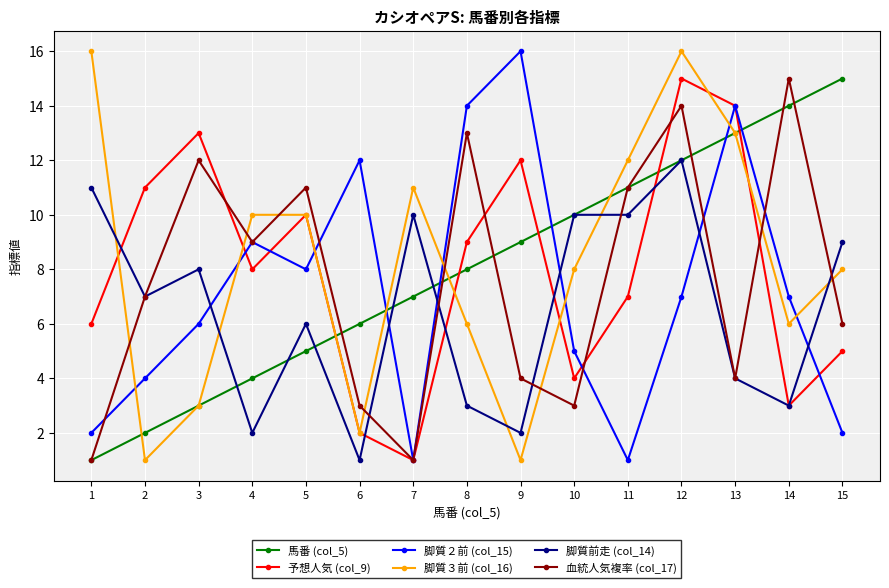

Reading right to left, what are all the values shown in this chart?

馬番 (col_5): 15	14	13	12	11	10	9	8	7	6	5	4	3	2	1
予想人気 (col_9): 5	3	14	15	7	4	12	9	1	2	10	8	13	11	6
脚質２前 (col_15): 2	7	14	7	1	5	16	14	1	12	8	9	6	4	2
脚質３前 (col_16): 8	6	13	16	12	8	1	6	11	2	10	10	3	1	16
脚質前走 (col_14): 9	3	4	12	10	10	2	3	10	1	6	2	8	7	11
血統人気複率 (col_17): 6	15	4	14	11	3	4	13	1	3	11	9	12	7	1